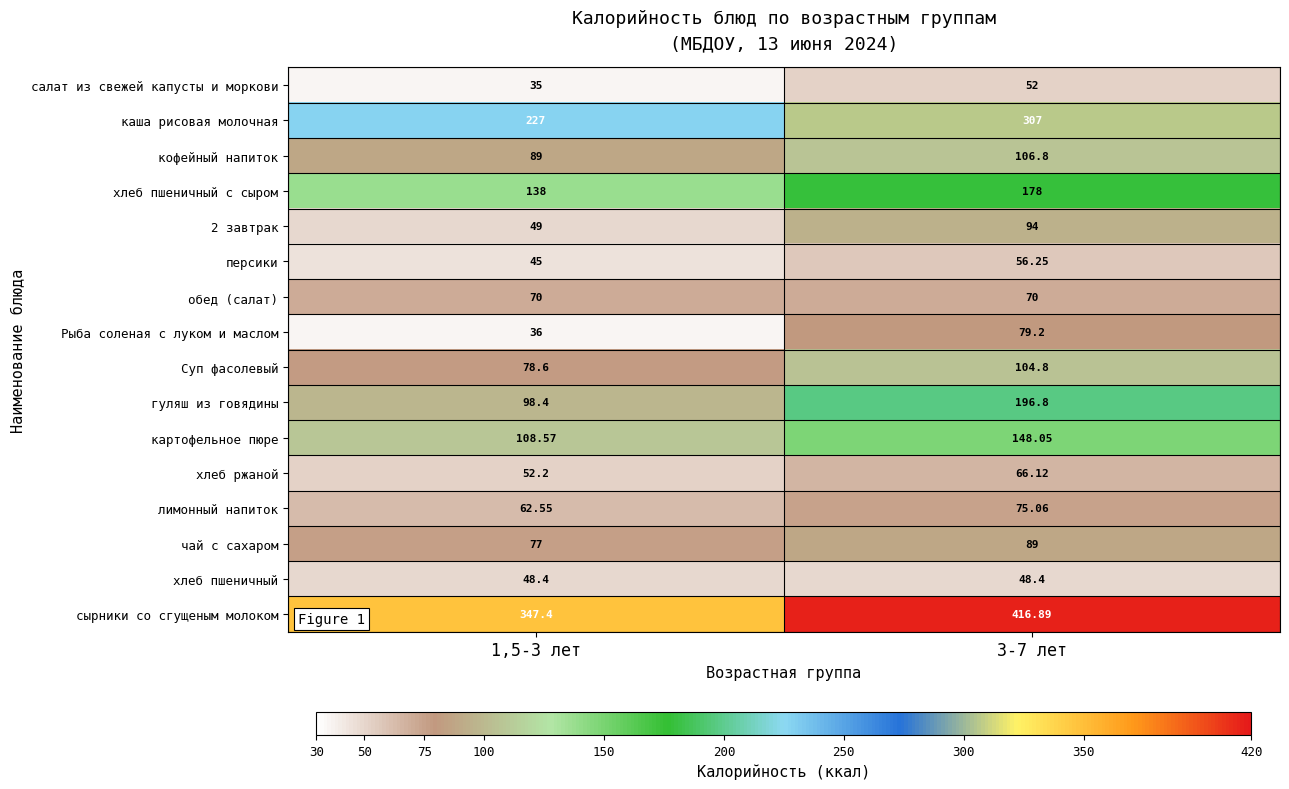

Which series changed the most between 1,5-3 лет and 3-7 лет?

гуляш из говядины